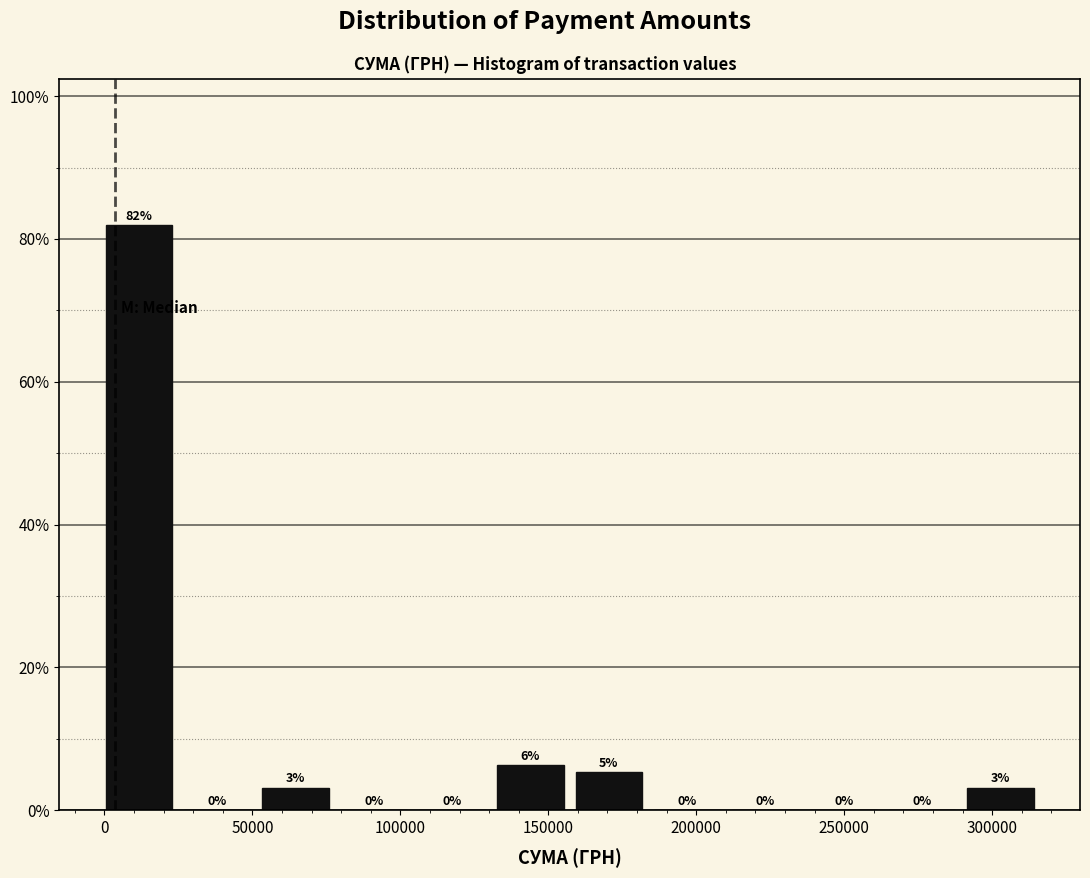

Which range on the x-axis has the tallest bar?

0 to 25000